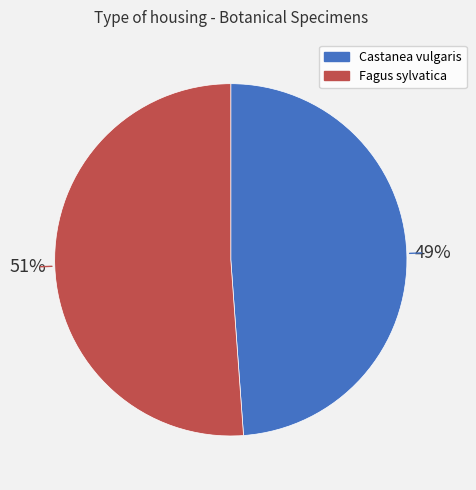

Which slice represents more than half of the pie?

Fagus sylvatica